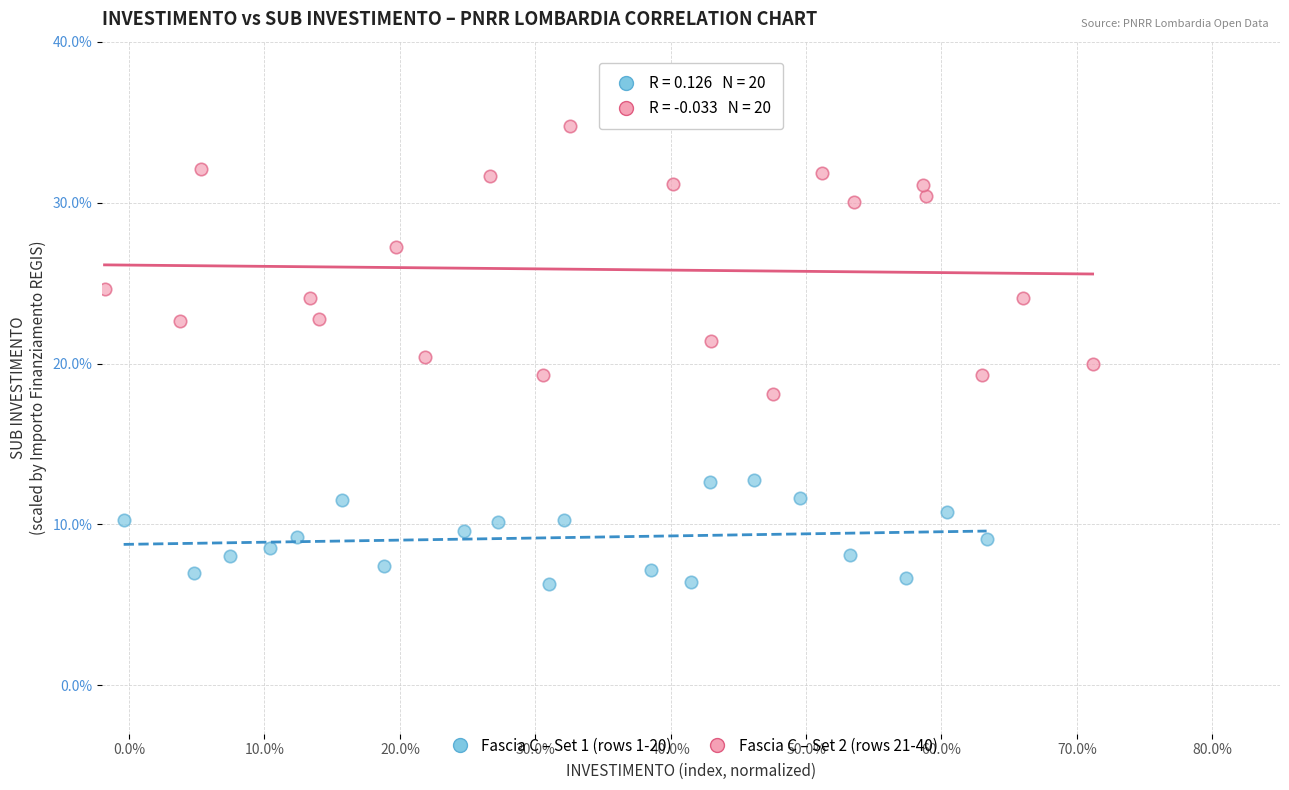

Which series has the largest Y range (max minus min)?

Fascia C – Set 2 (rows 21-40)